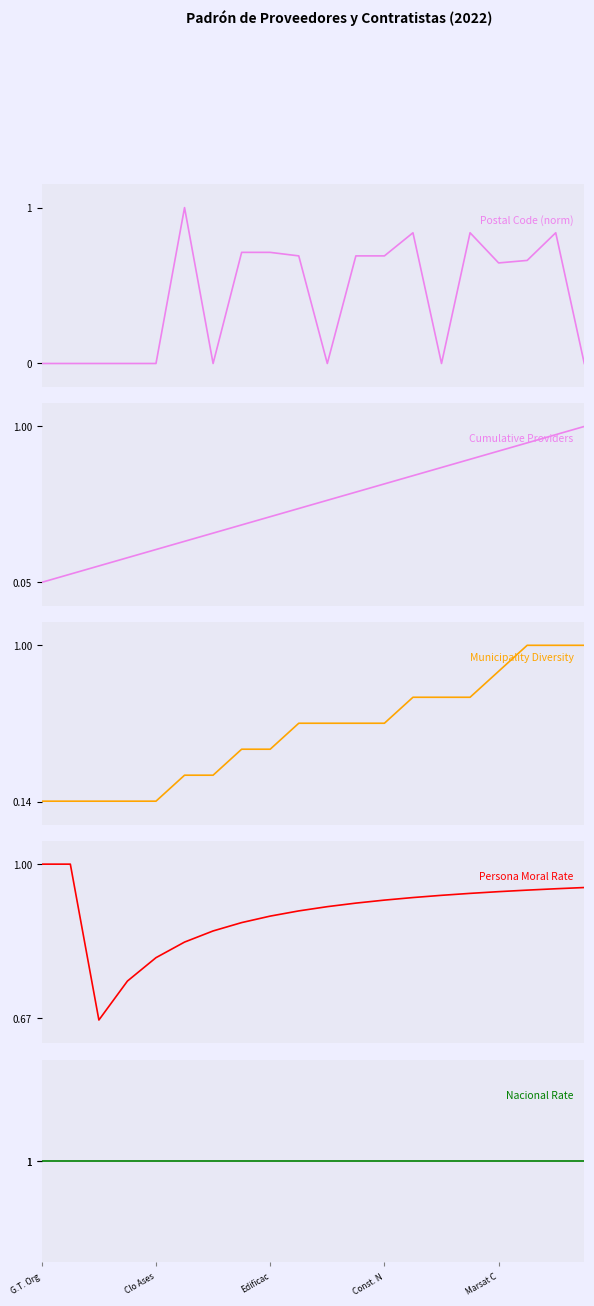

True or false: Persona Moral Rate and Nacional Rate intersect in this chart.

False